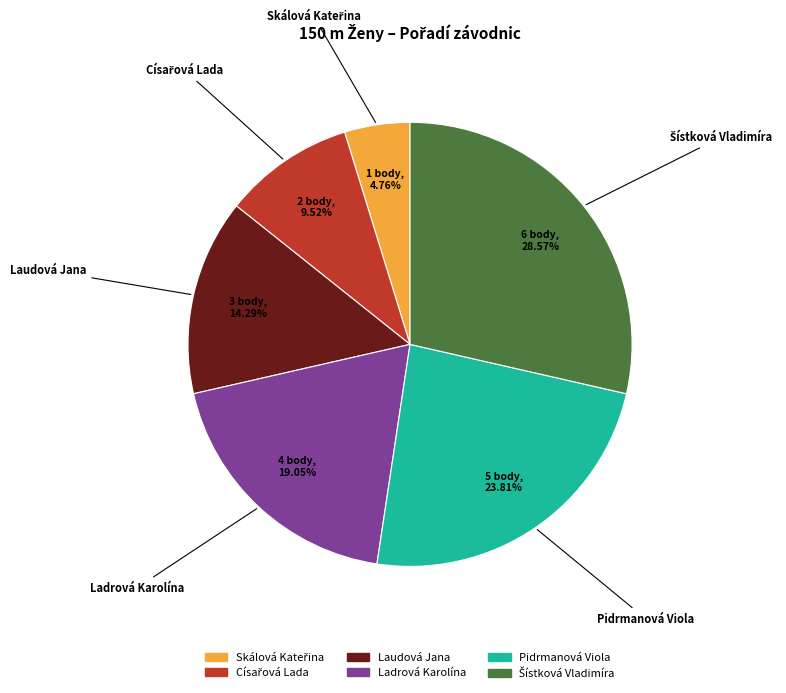

Is there any slice that represents more than half of the pie?

No